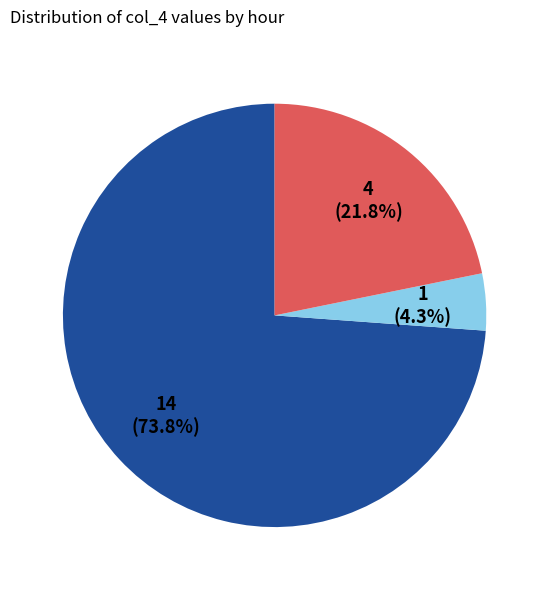

Does any single category account for the majority?

Yes